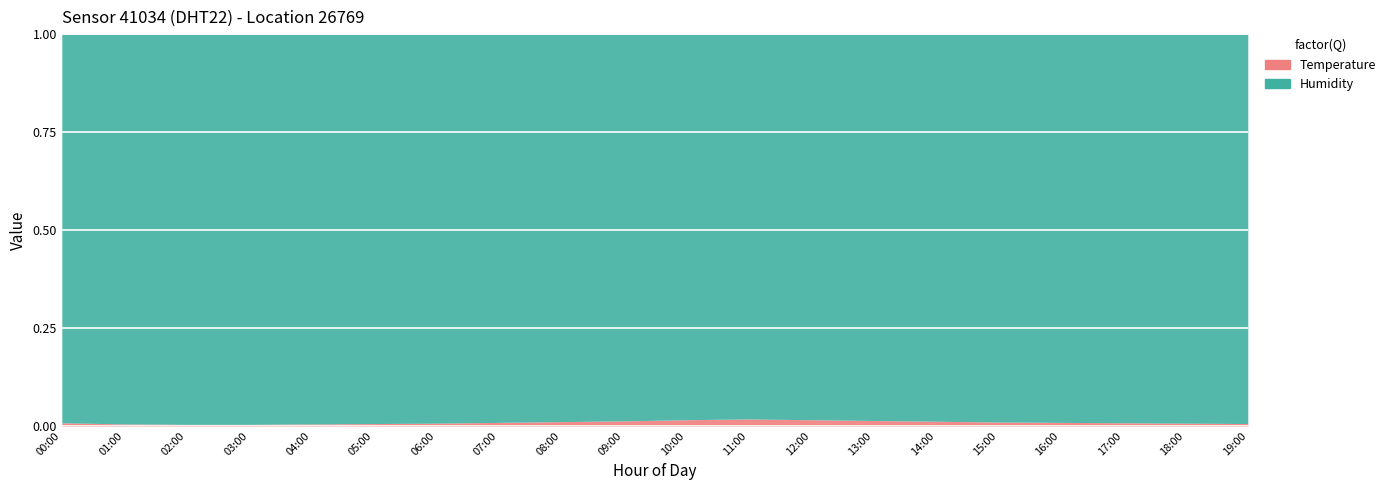

How many categories are shown in the chart?

20